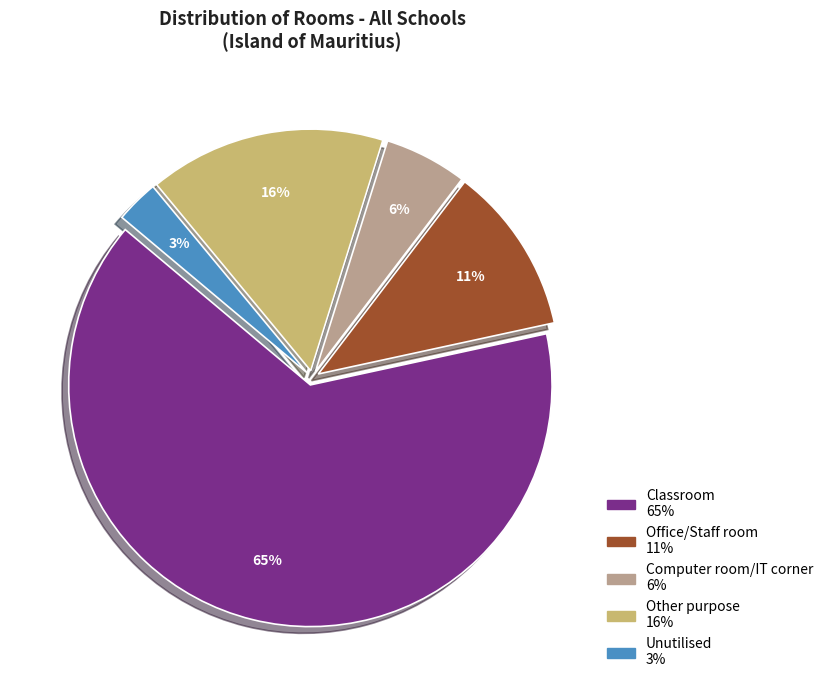

Does any single category account for the majority?

Yes